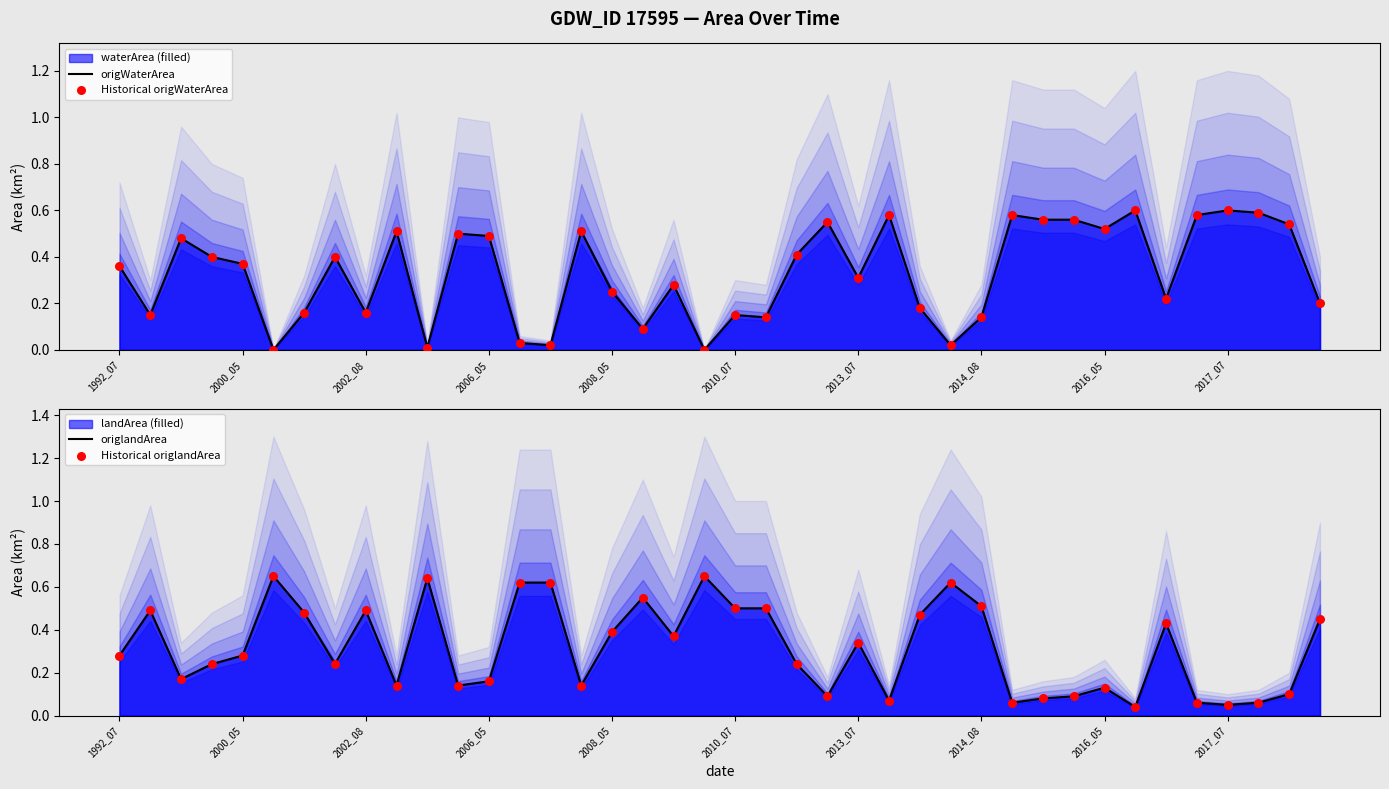

The value of origlandArea at 2002_08 is 0.5. True or false?

True